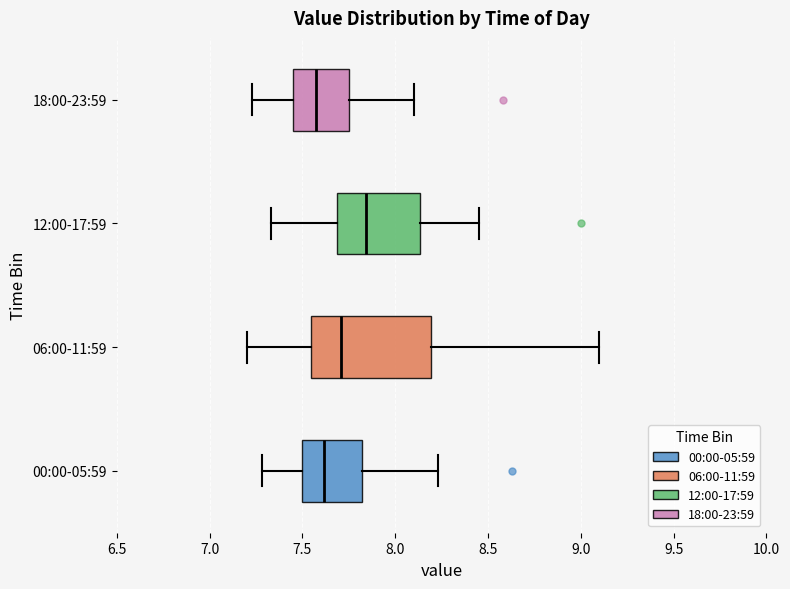

Which box's median line is the furthest to the right?

12:00-17:59